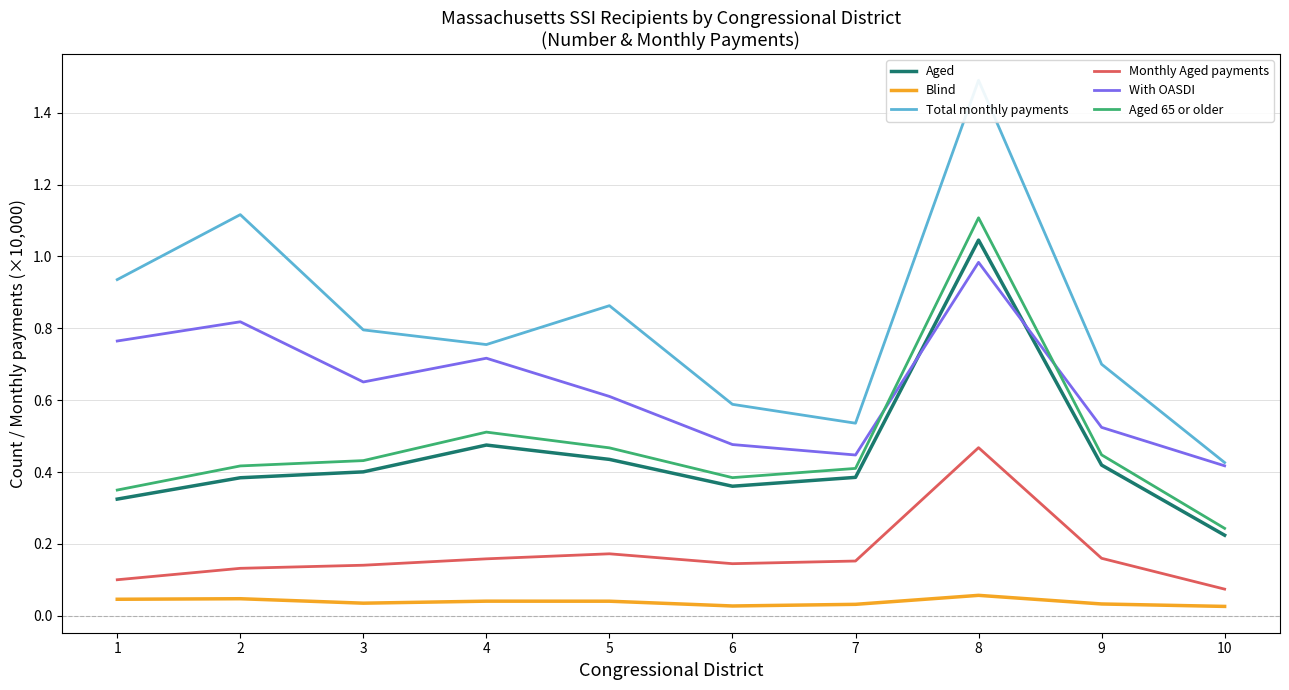

What is the value of the Monthly Aged payments point at the 9th from the left?

0.2